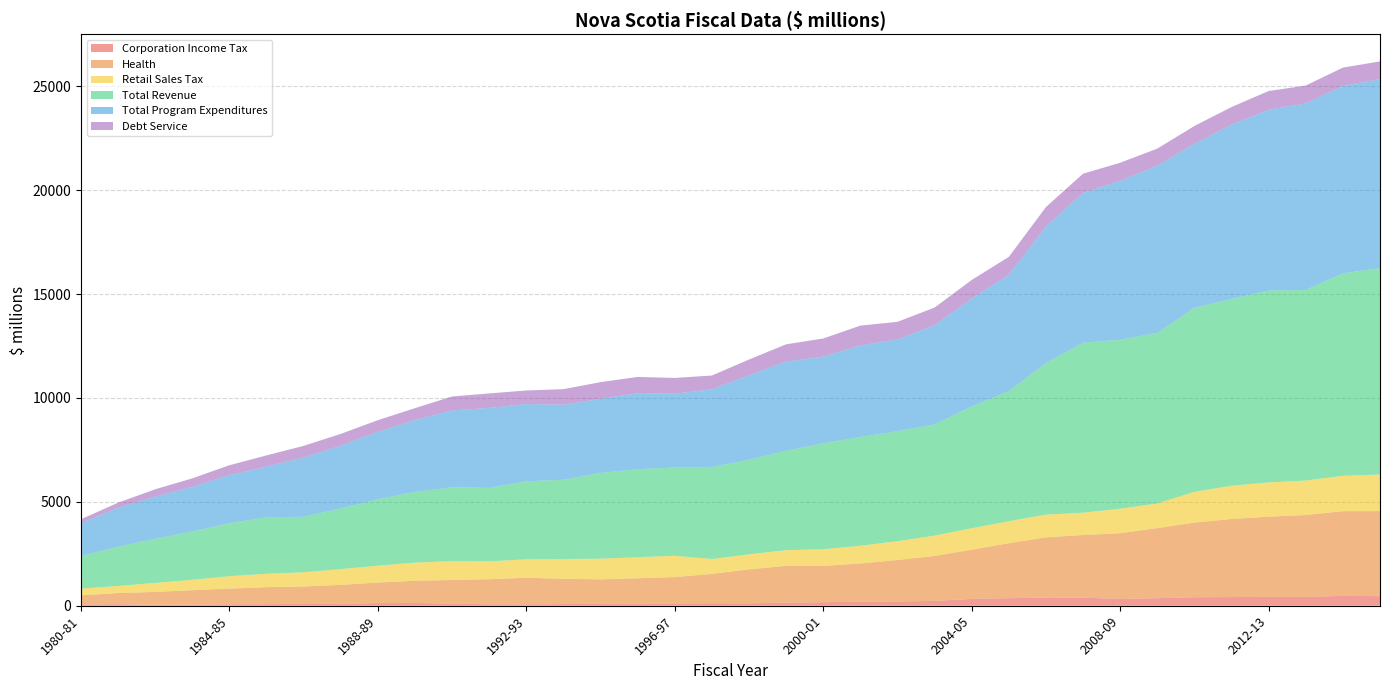

Reading left to right, what are all the values shown in this chart?

Corporation Income Tax: 1980-81=62	1981-82=72	1982-83=44	1983-84=57	1984-85=70	1985-86=78	1986-87=81	1987-88=96	1988-89=128	1989-90=133	1990-91=103	1991-92=69	1992-93=67	1993-94=80	1994-95=93	1995-96=99	1996-97=112	1997-98=122	1998-99=119	1999-00=149	2000-01=170	2001-02=194	2002-03=205	2003-04=233	2004-05=329	2005-06=362	2006-07=393	2007-08=389	2008-09=325	2009-10=363	2010-11=409	2011-12=417	2012-13=429	2013-14=426	2014-15=474	2015-16=462
Health: 1980-81=438	1981-82=539	1982-83=622	1983-84=690	1984-85=755	1985-86=816	1986-87=845	1987-88=909	1988-89=988	1989-90=1071	1990-91=1135	1991-92=1207	1992-93=1281	1993-94=1215	1994-95=1177	1995-96=1223	1996-97=1267	1997-98=1410	1998-99=1632	1999-00=1770	2000-01=1747	2001-02=1838	2002-03=1996	2003-04=2166	2004-05=2369	2005-06=2647	2006-07=2898	2007-08=3014	2008-09=3166	2009-10=3372	2010-11=3592	2011-12=3758	2012-13=3857	2013-14=3939	2014-15=4077	2015-16=4091
Retail Sales Tax: 1980-81=325	1981-82=340	1982-83=432	1983-84=500	1984-85=596	1985-86=644	1986-87=684	1987-88=758	1988-89=810	1989-90=870	1990-91=907	1991-92=860	1992-93=886	1993-94=955	1994-95=992	1995-96=1012	1996-97=1026	1997-98=717	1998-99=723	1999-00=755	2000-01=804	2001-02=853	2002-03=905	2003-04=975	2004-05=1031	2005-06=1058	2006-07=1091	2007-08=1075	2008-09=1175	2009-10=1187	2010-11=1479	2011-12=1598	2012-13=1649	2013-14=1660	2014-15=1702	2015-16=1760
Total Revenue: 1980-81=1565	1981-82=1891	1982-83=2119	1983-84=2324	1984-85=2550	1985-86=2715	1986-87=2672	1987-88=2913	1988-89=3198	1989-90=3401	1990-91=3554	1991-92=3533	1992-93=3754	1993-94=3811	1994-95=4131	1995-96=4237	1996-97=4246	1997-98=4425	1998-99=4551	1999-00=4784	2000-01=5091	2001-02=5240	2002-03=5290	2003-04=5347	2004-05=5858	2005-06=6262	2006-07=7294	2007-08=8179	2008-09=8135	2009-10=8204	2010-11=8858	2011-12=8989	2012-13=9234	2013-14=9168	2014-15=9739	2015-16=9934
Total Program Expenditures: 1980-81=1586	1981-82=1876	1982-83=2033	1983-84=2152	1984-85=2319	1985-86=2444	1986-87=2853	1987-88=3028	1988-89=3246	1989-90=3462	1990-91=3699	1991-92=3852	1992-93=3718	1993-94=3615	1994-95=3565	1995-96=3658	1996-97=3551	1997-98=3750	1998-99=4061	1999-00=4294	2000-01=4175	2001-02=4405	2002-03=4418	2003-04=4783	2004-05=5199	2005-06=5596	2006-07=6579	2007-08=7208	2008-09=7648	2009-10=8047	2010-11=7898	2011-12=8392	2012-13=8700	2013-14=8980	2014-15=9026	2015-16=9090
Debt Service: 1980-81=184	1981-82=242	1982-83=354	1983-84=407	1984-85=471	1985-86=539	1986-87=558	1987-88=566	1988-89=560	1989-90=571	1990-91=672	1991-92=695	1992-93=652	1993-94=745	1994-95=802	1995-96=780	1996-97=760	1997-98=654	1998-99=762	1999-00=827	2000-01=873	2001-02=949	2002-03=847	2003-04=845	2004-05=890	2005-06=863	2006-07=930	2007-08=925	2008-09=867	2009-10=823	2010-11=848	2011-12=843	2012-13=897	2013-14=857	2014-15=876	2015-16=854